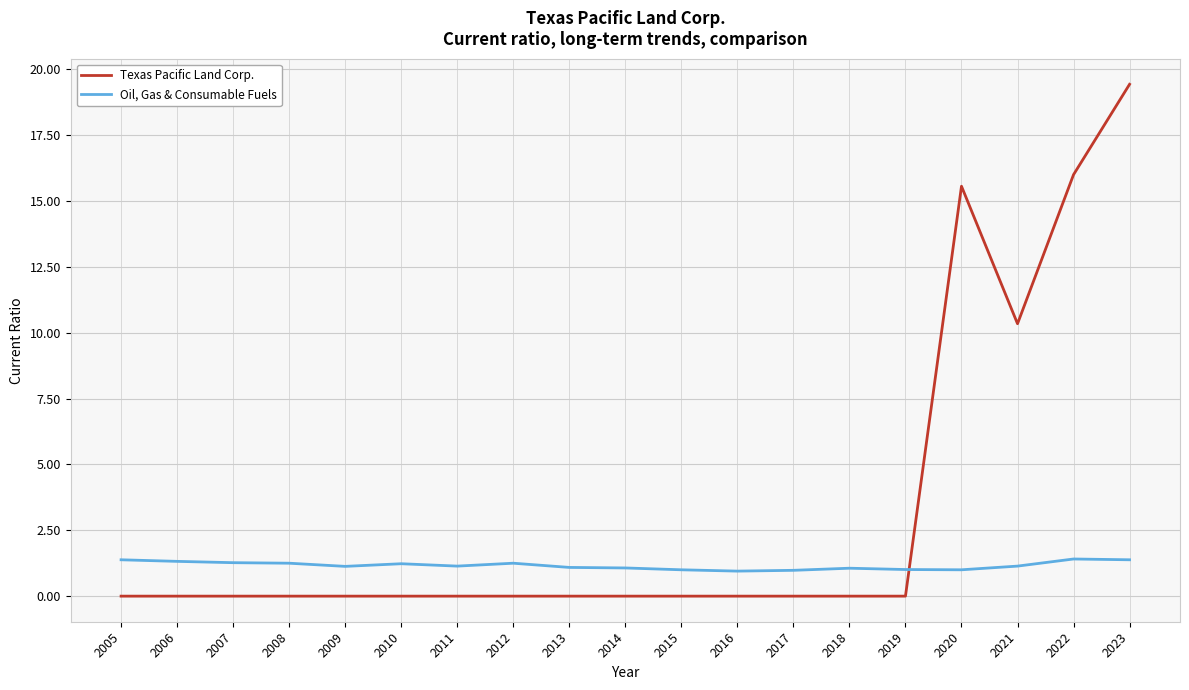

Does the chart have visible grid lines?

Yes